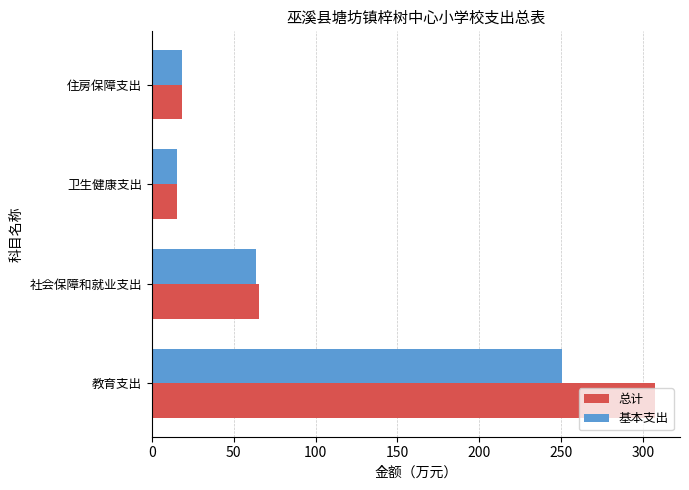

Between 教育支出 and 住房保障支出, which series saw the biggest shift?

总计